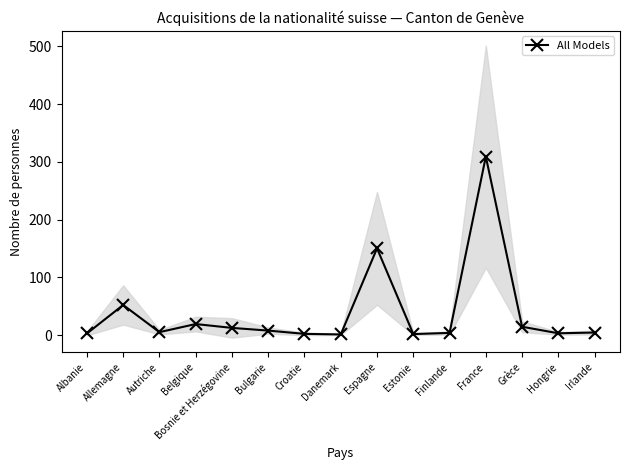

What is the value of the 8th point from the left?

1.3